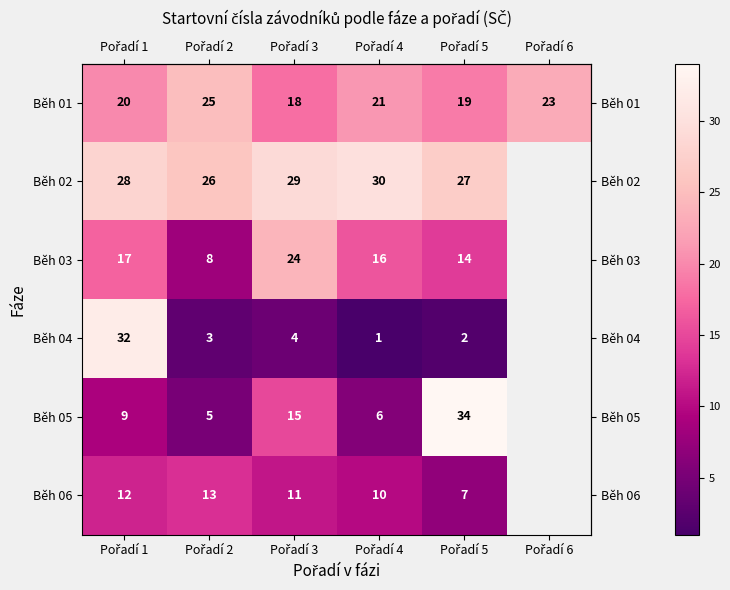

What is the difference between the row_3 values at Pořadí 5 and Pořadí 4?

1.0